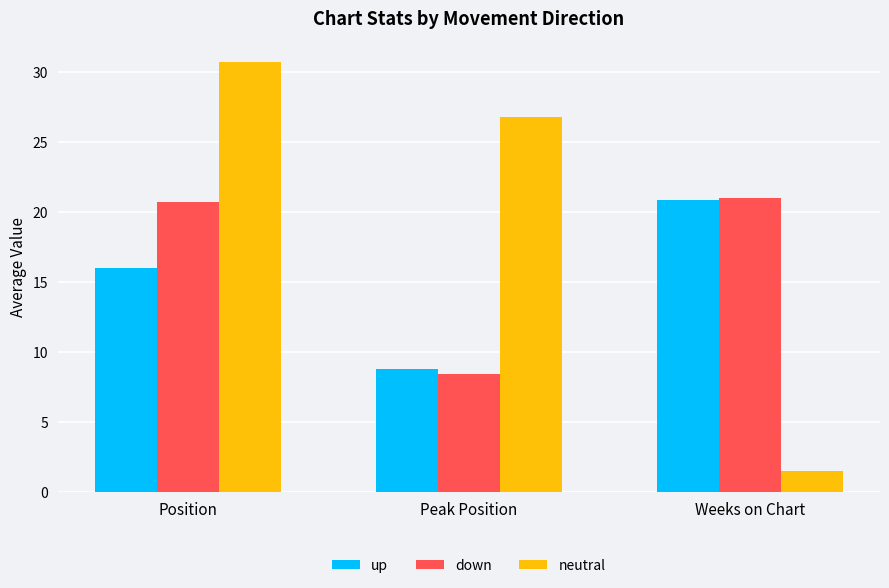

Which series has the largest total across all categories?

neutral